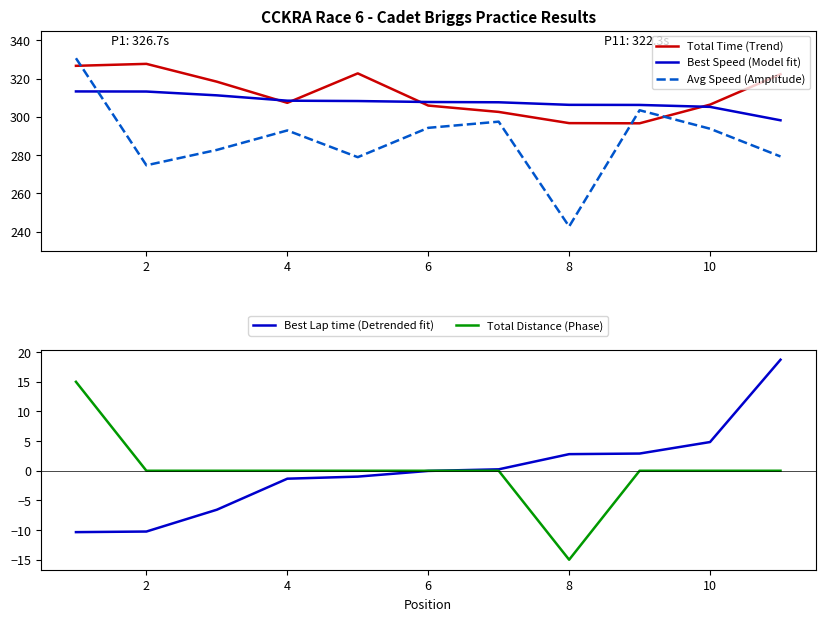

What is the lowest value of the Best Speed (Model fit) series?

298.2